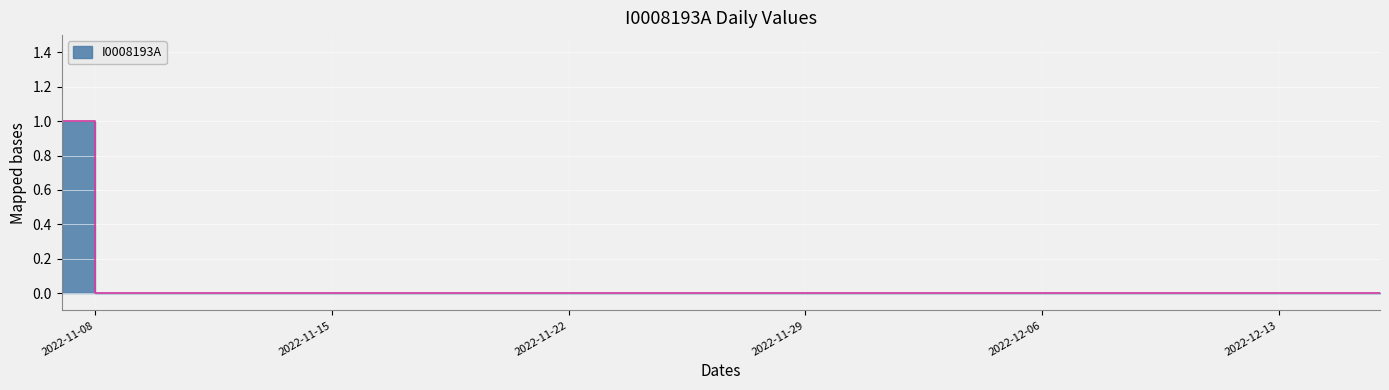

True or false: the data has more than 2 interior local peaks.

False